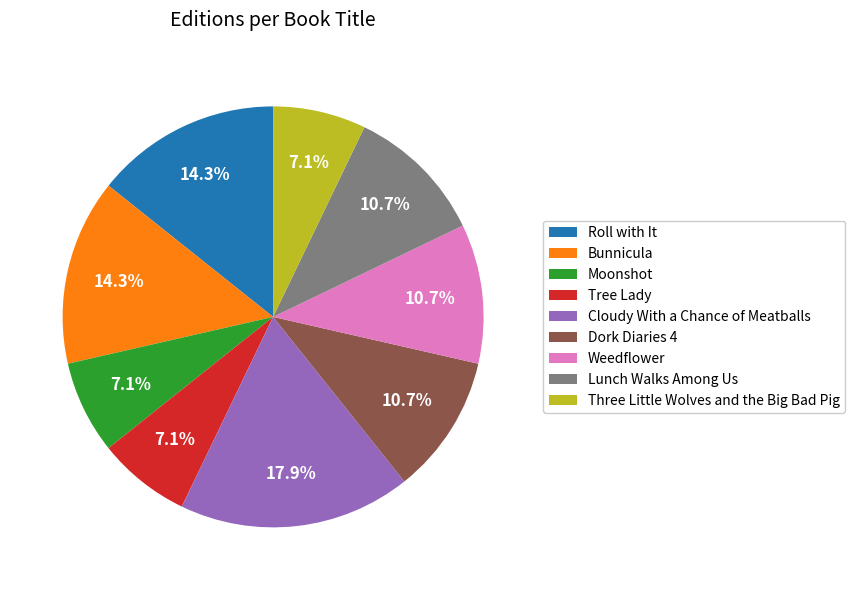

To the nearest percent, what is the average slice percentage?

11%